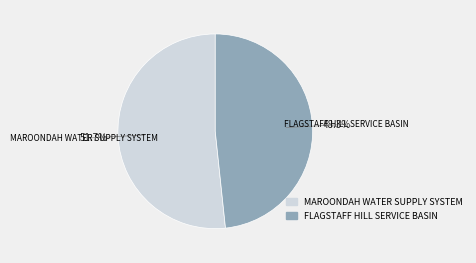

Does FLAGSTAFF HILL SERVICE BASIN account for over 50% of the chart?

No